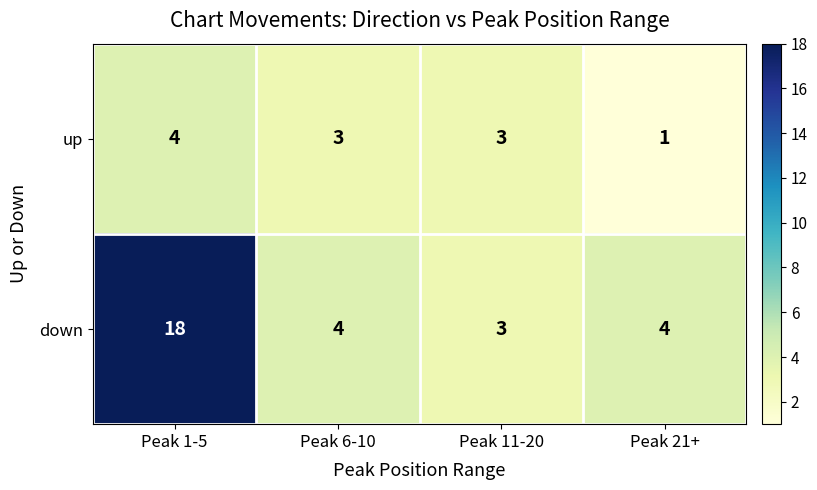

What value does the down series have at Peak 11-20?

3